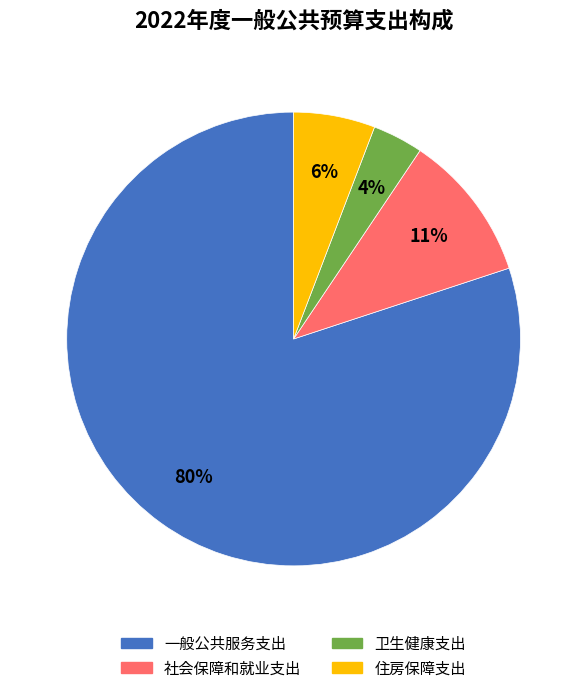

Which category has the smallest portion of the pie?

卫生健康支出